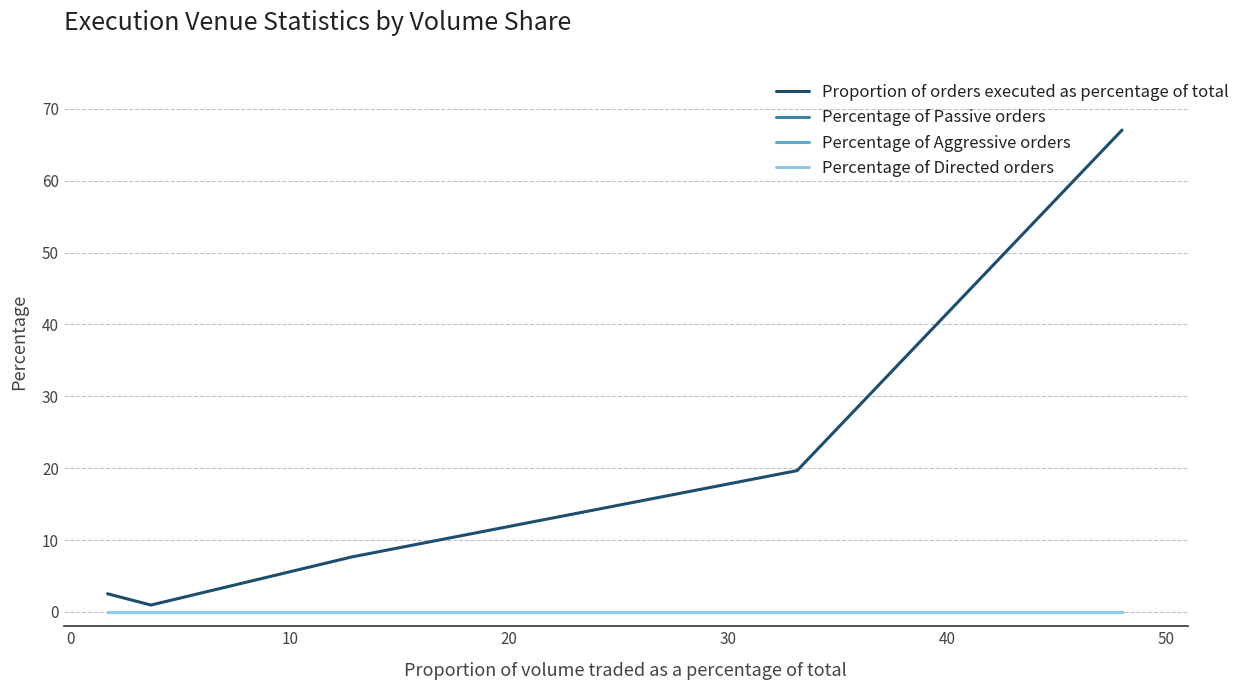

True or false: Percentage of Aggressive orders and Percentage of Passive orders intersect in this chart.

False